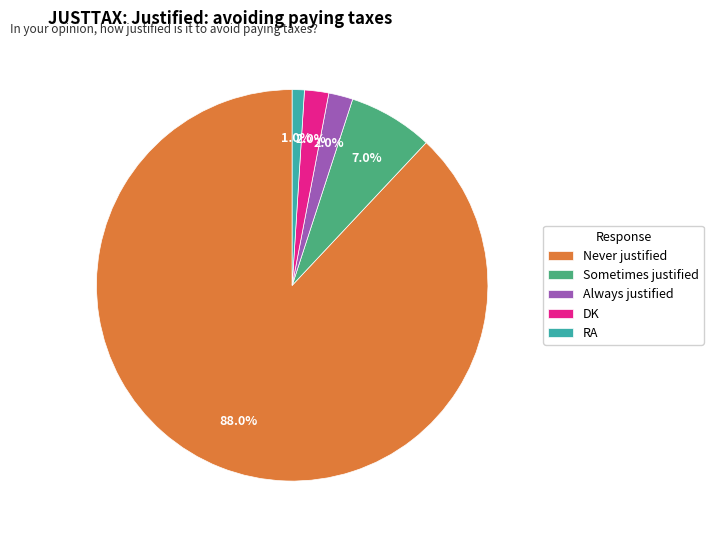

Which slice is the smallest?

RA